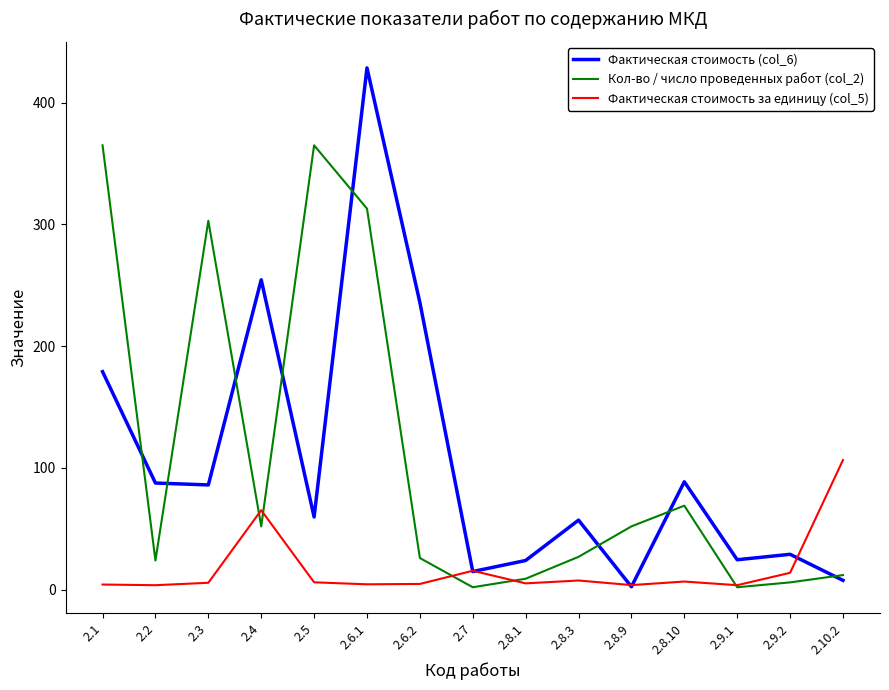

Rank the series by their maximum value, from lowest to highest.

Фактическая стоимость за единицу (col_5), Кол-во / число проведенных работ (col_2), Фактическая стоимость (col_6)